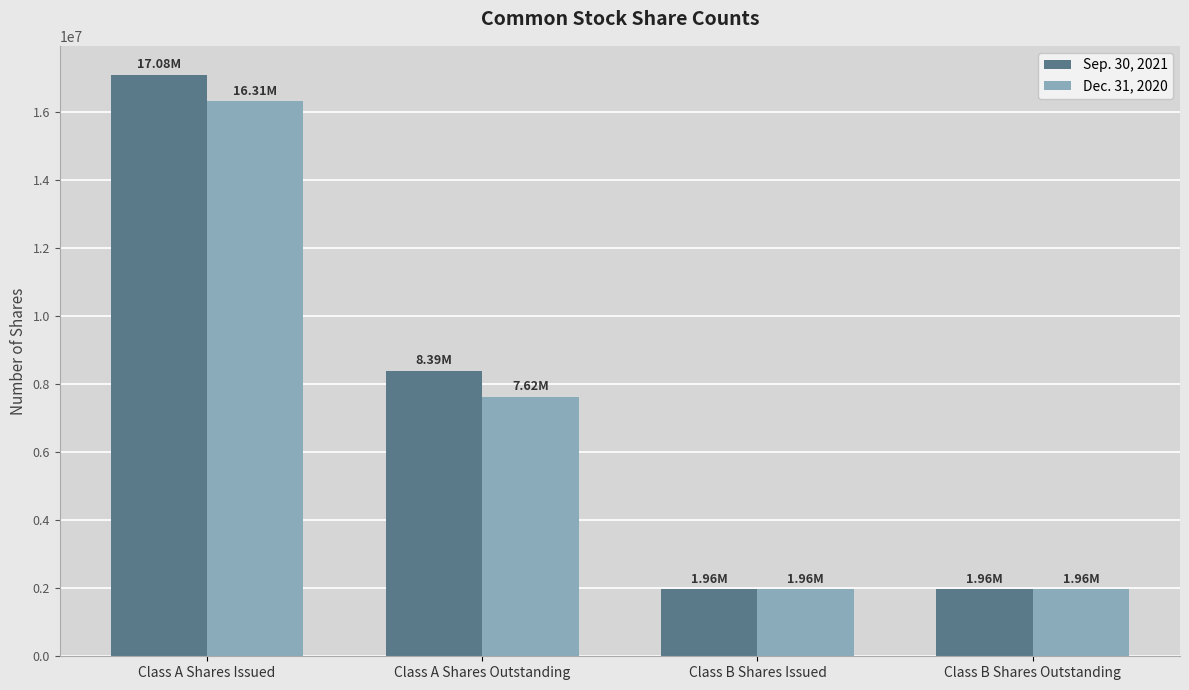

Is the value of Sep. 30, 2021 at Class B Shares Issued greater than the value of Dec. 31, 2020 at Class A Shares Outstanding?

No